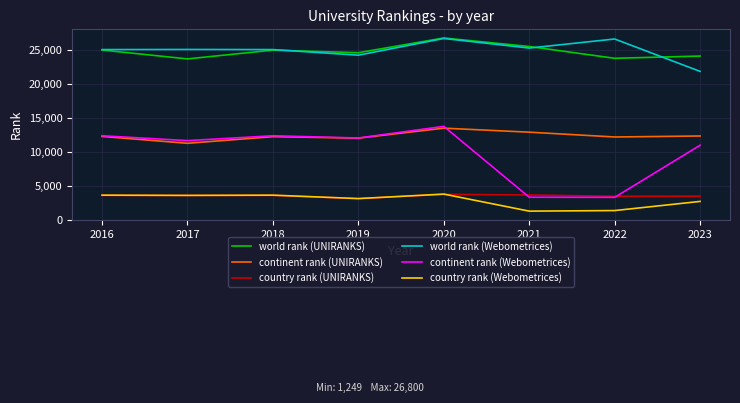

What is the total value across all series at 2016?

81919